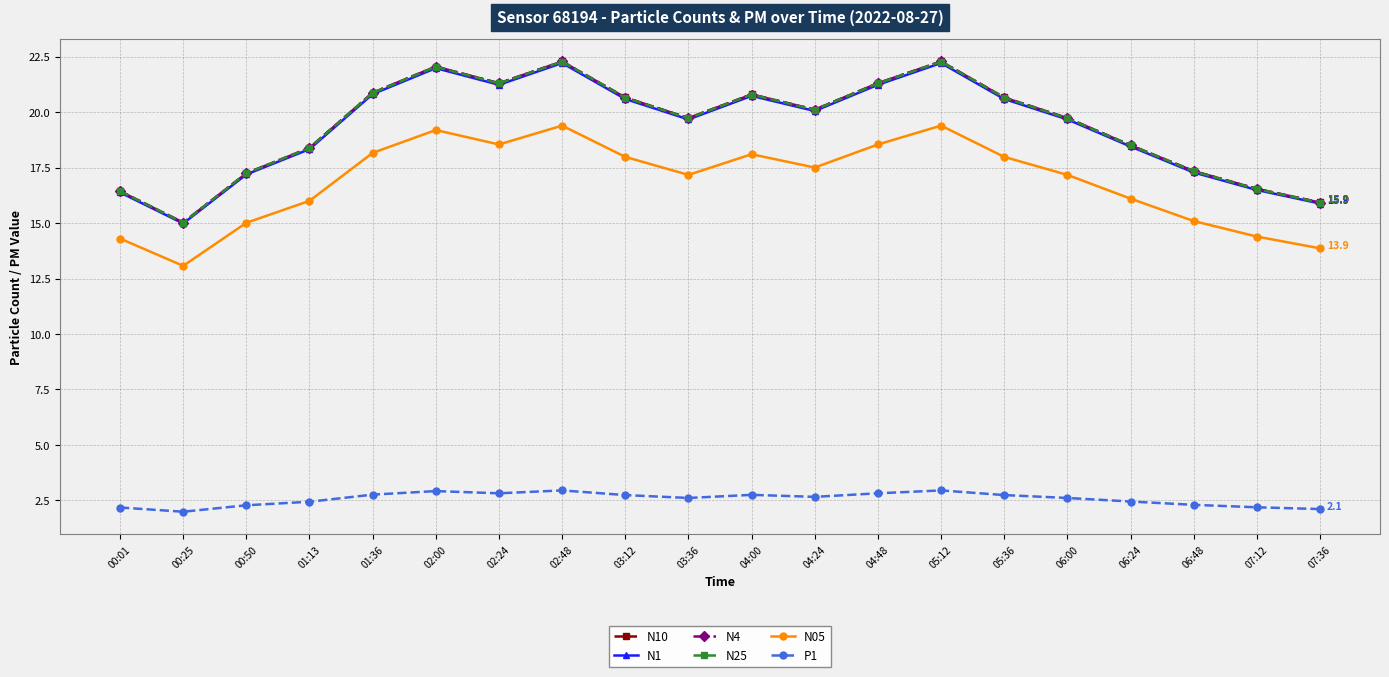

What is the sum of the N05 values at 06:48 and 00:25?

28.2